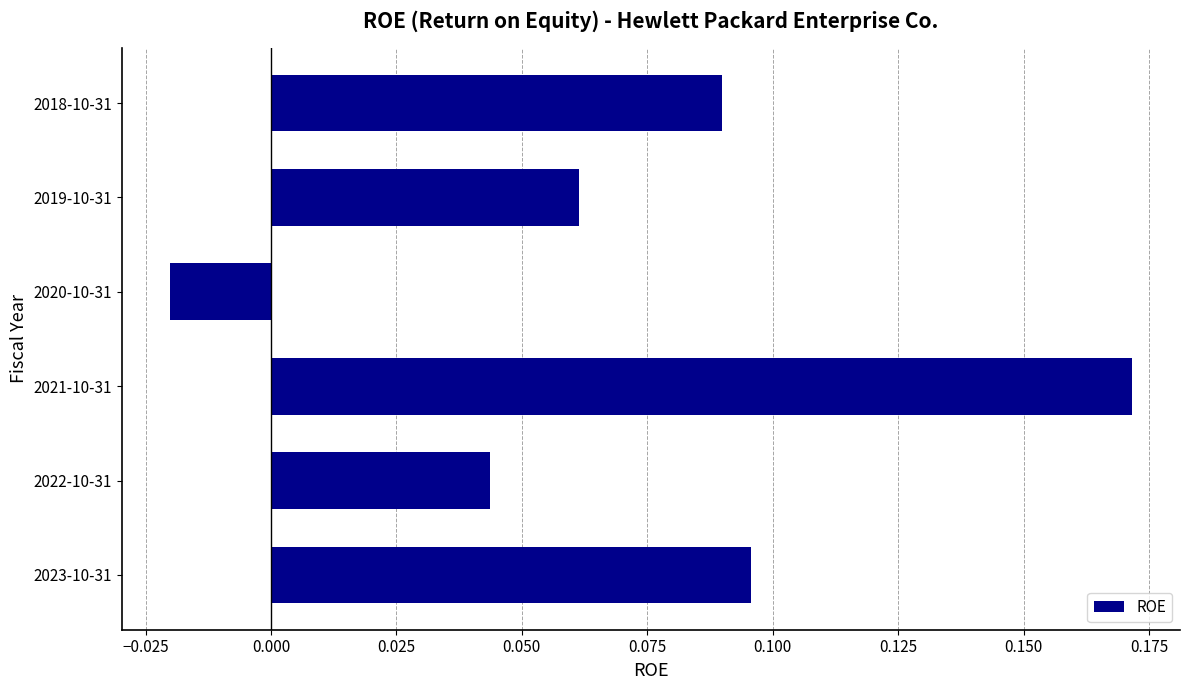

Which category has the highest value across all series?

2021-10-31